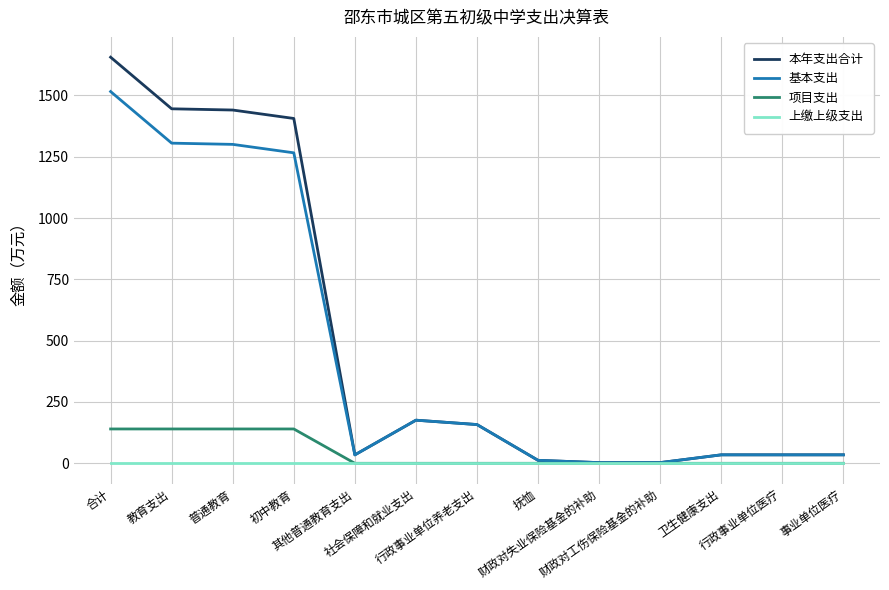

What is the maximum value shown in the chart?

1655.5